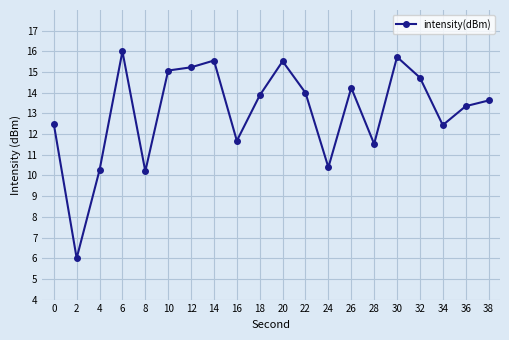

What is the change in value from 6 to 14?

-0.4